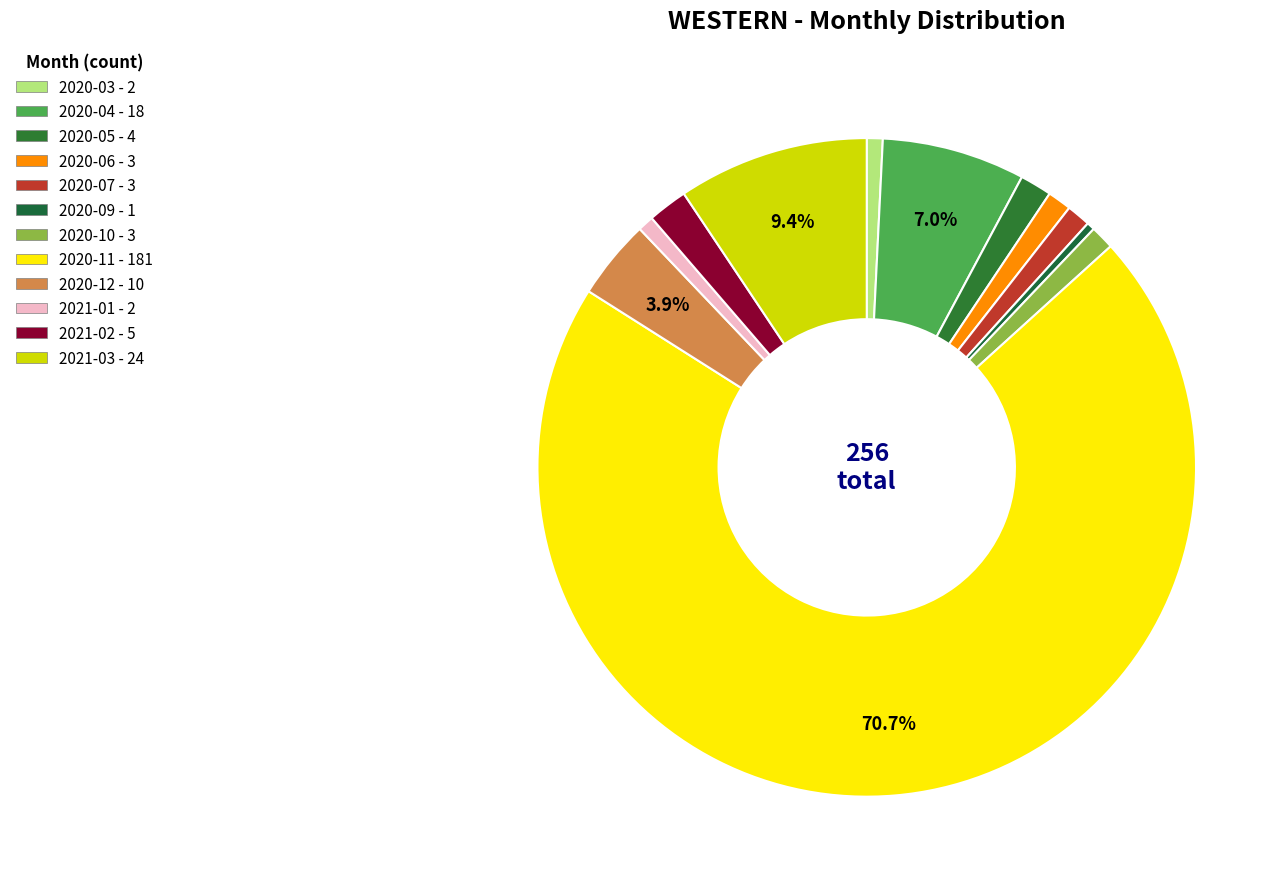

Which category has the biggest portion of the pie?

2020-11